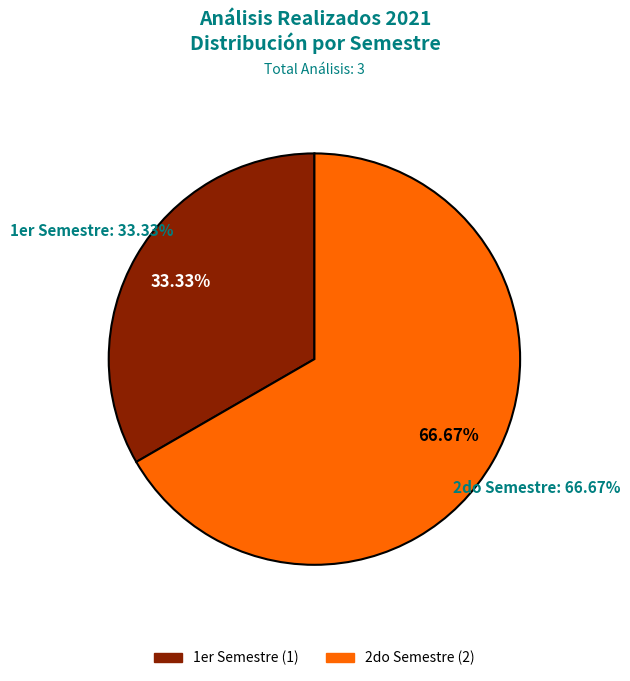

How many slices are in this pie chart?

2